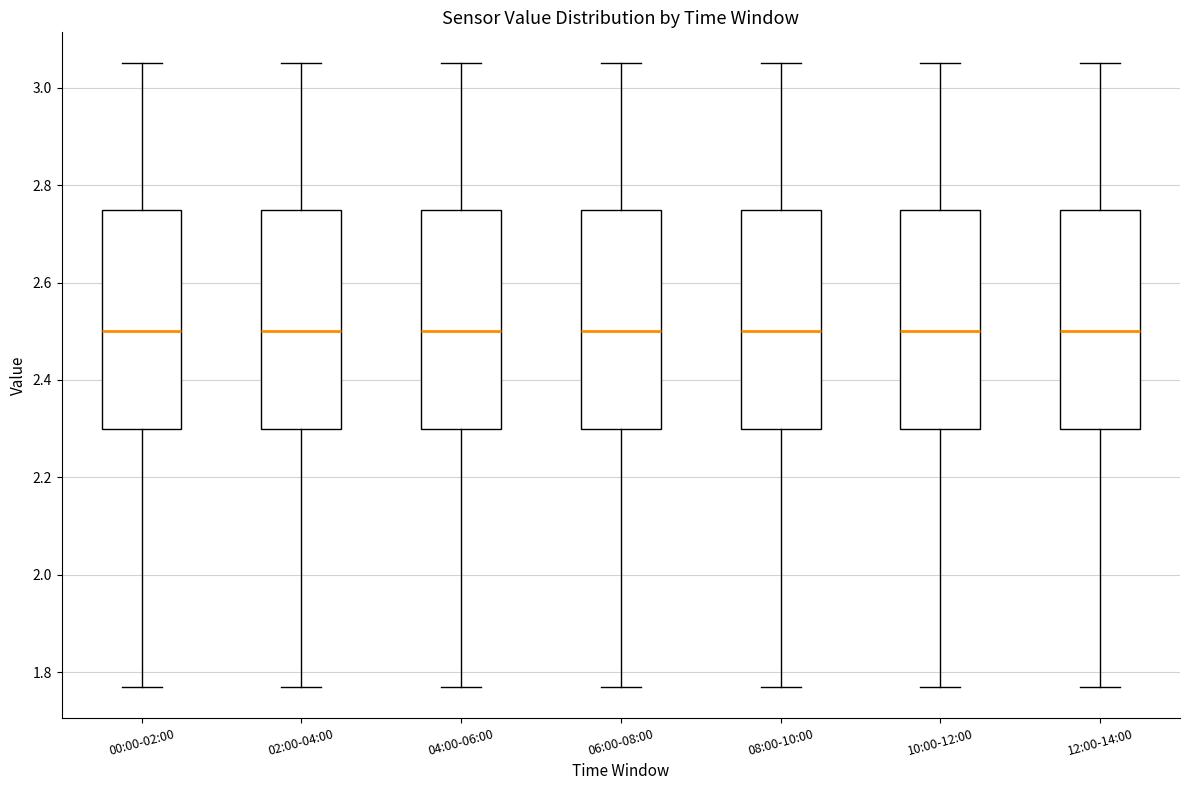

Where does the upper whisker of the box for 06:00-08:00 end on the y-axis? The values are not printed on the chart, so give them approximately, as read against the axis.

3.06